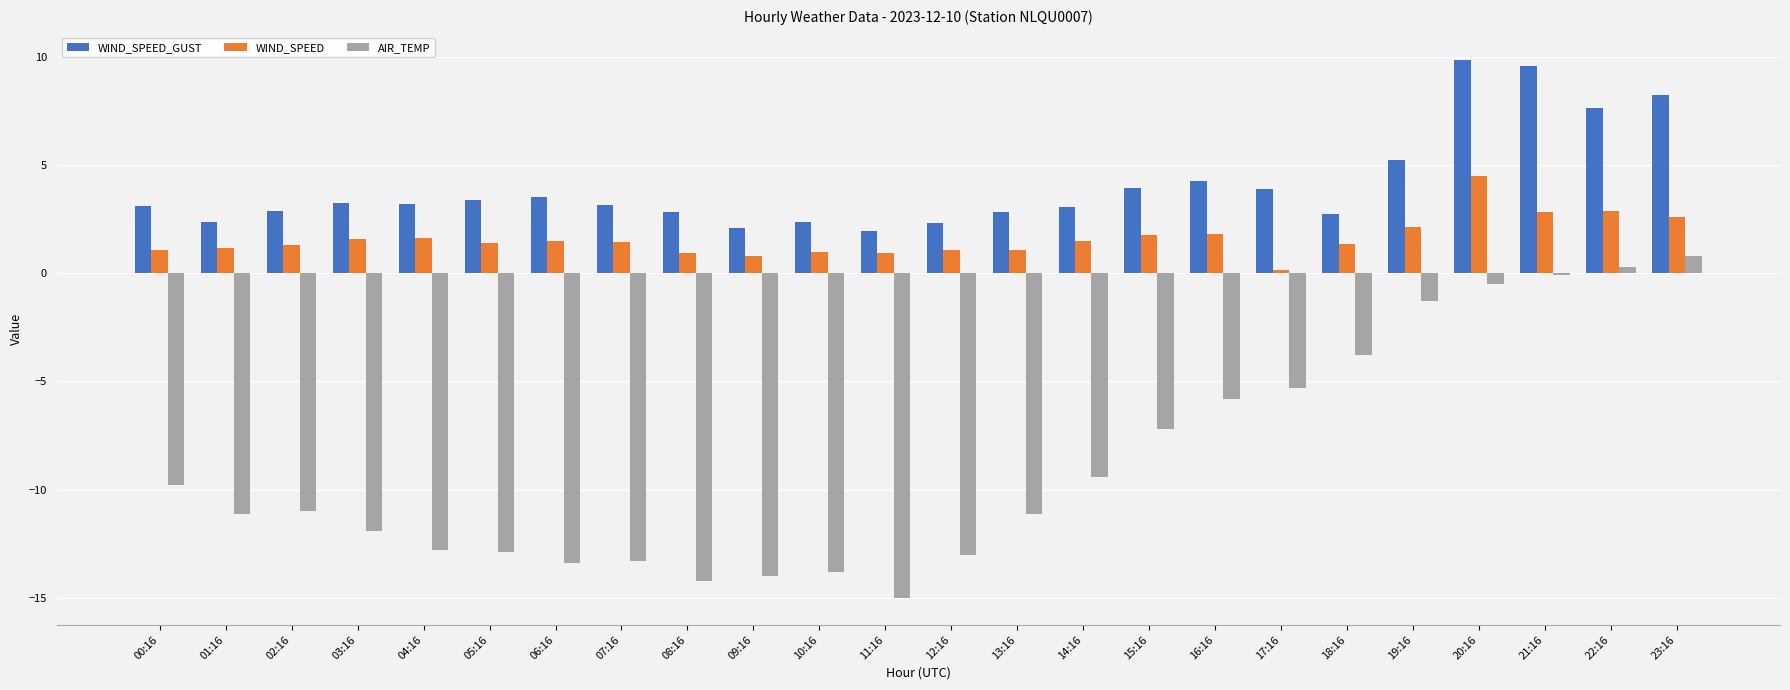

What is the spread (max minus min) of values at 11:16?

17.0